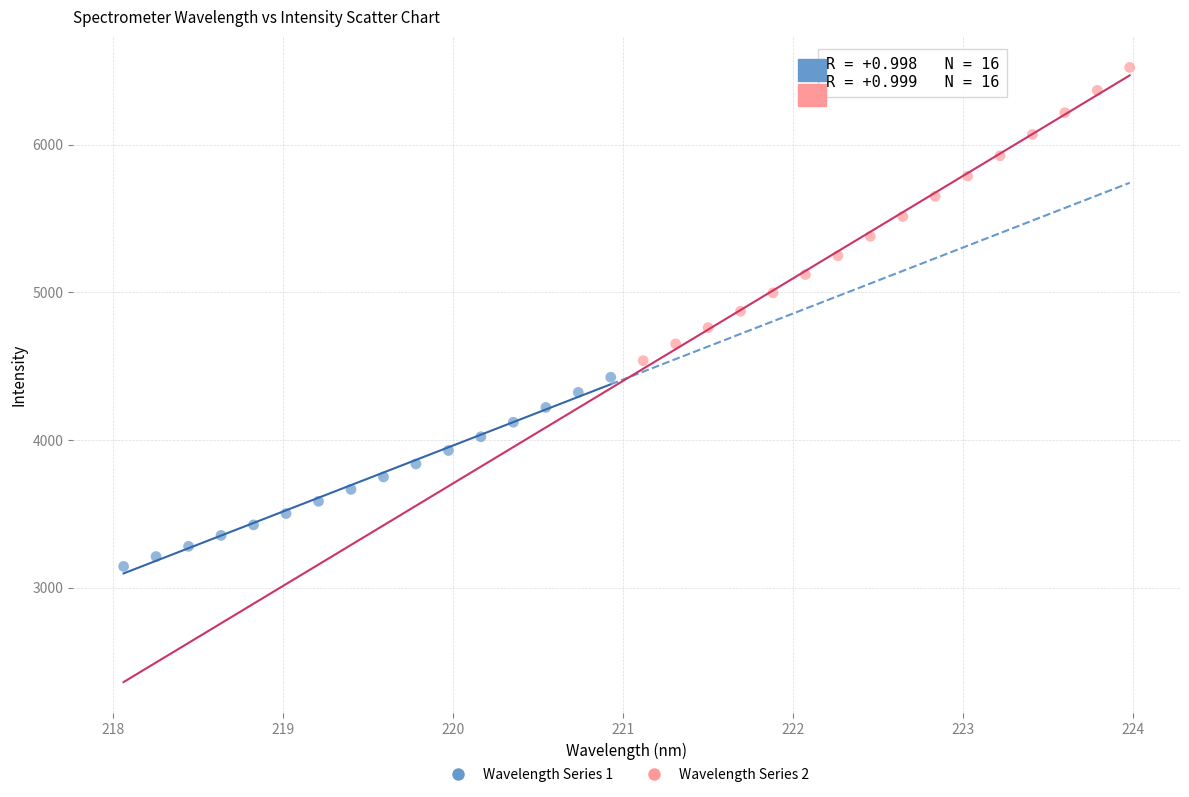

Which series reaches the minimum Y coordinate?

Wavelength Series 1